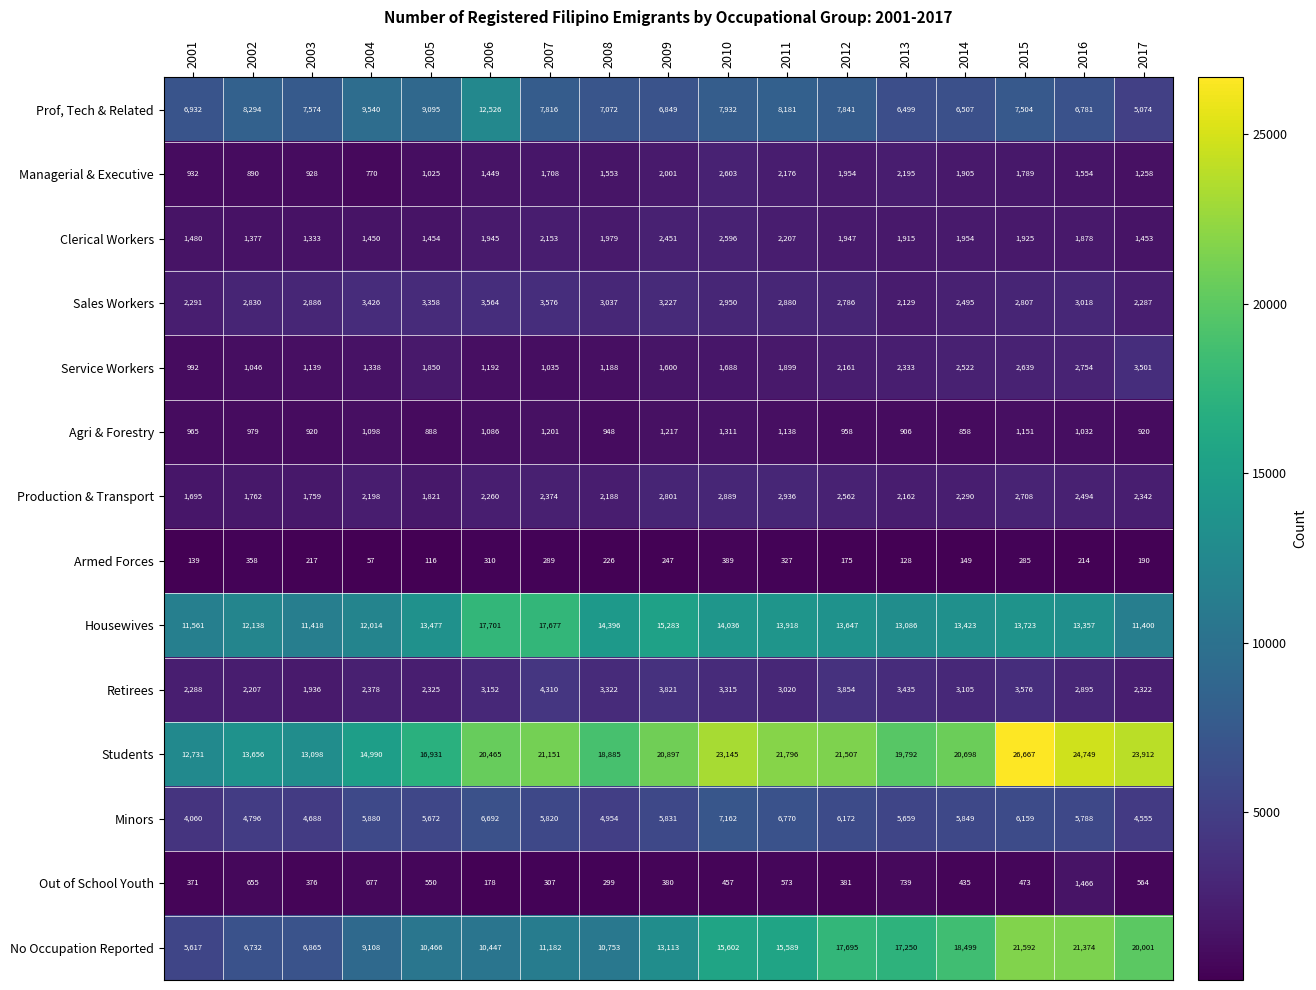

At which category is the sum across all series the highest?

2015